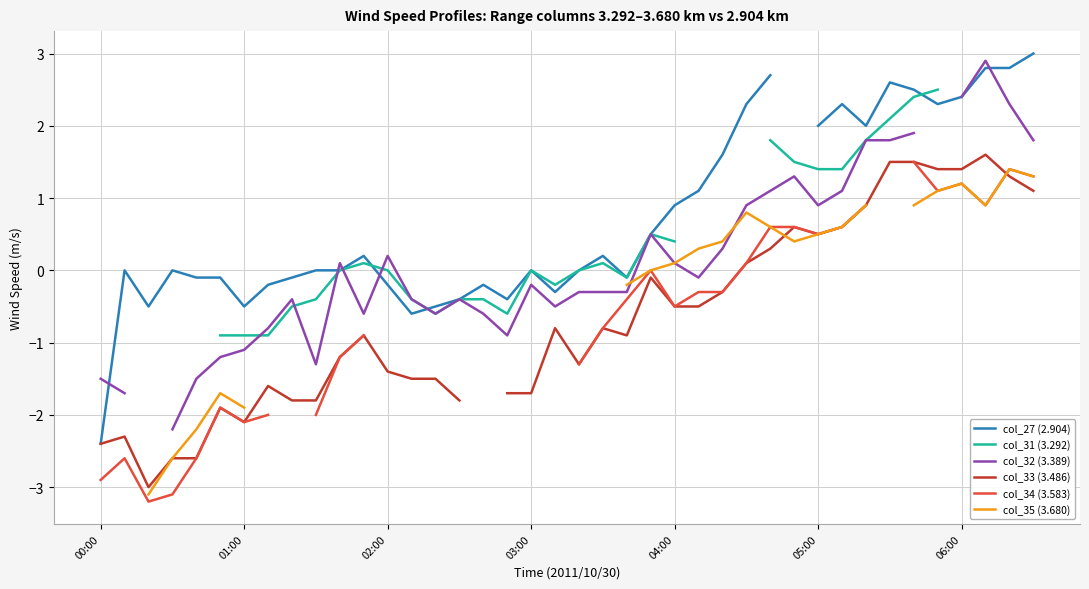

Where does the col_32 (3.389) series first go above 0?

10